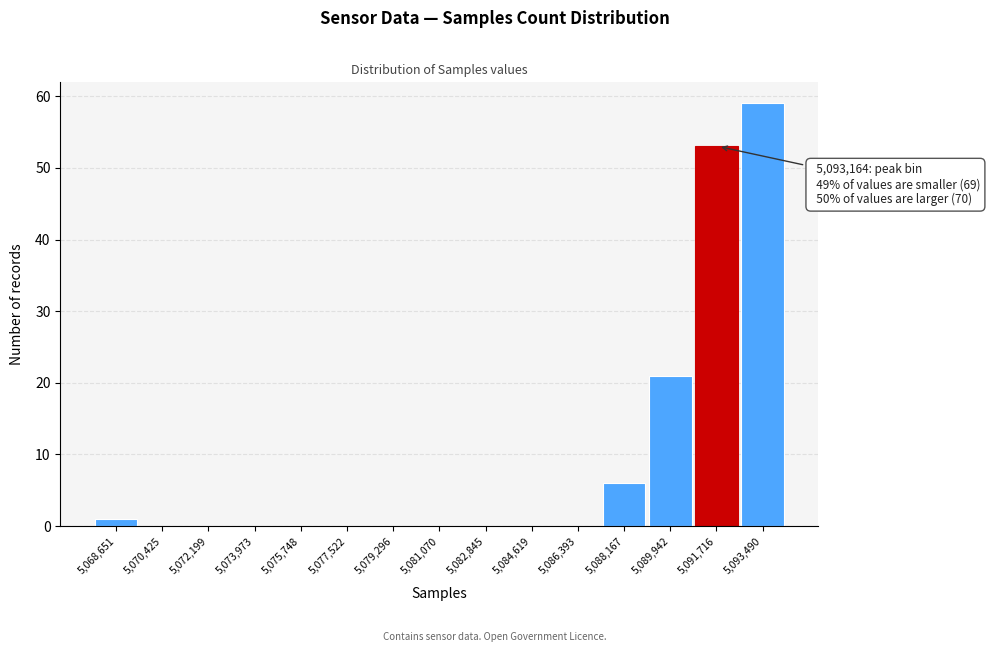

Reading left to right, extract all data points from this chart.

5,068,651=1	5,070,425=0	5,072,199=0	5,073,973=0	5,075,748=0	5,077,522=0	5,079,296=0	5,081,070=0	5,082,845=0	5,084,619=0	5,086,393=0	5,088,167=6	5,089,942=21	5,091,716=53	5,093,490=59